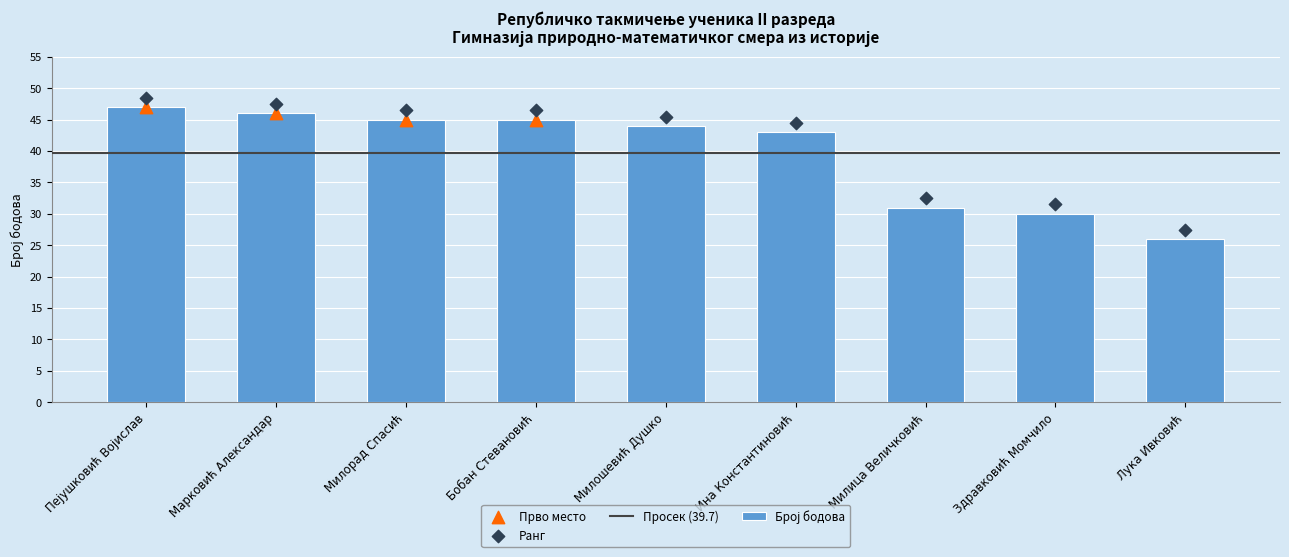

What is the change in value from Милорад Спасић to Милица Величковић?

-14